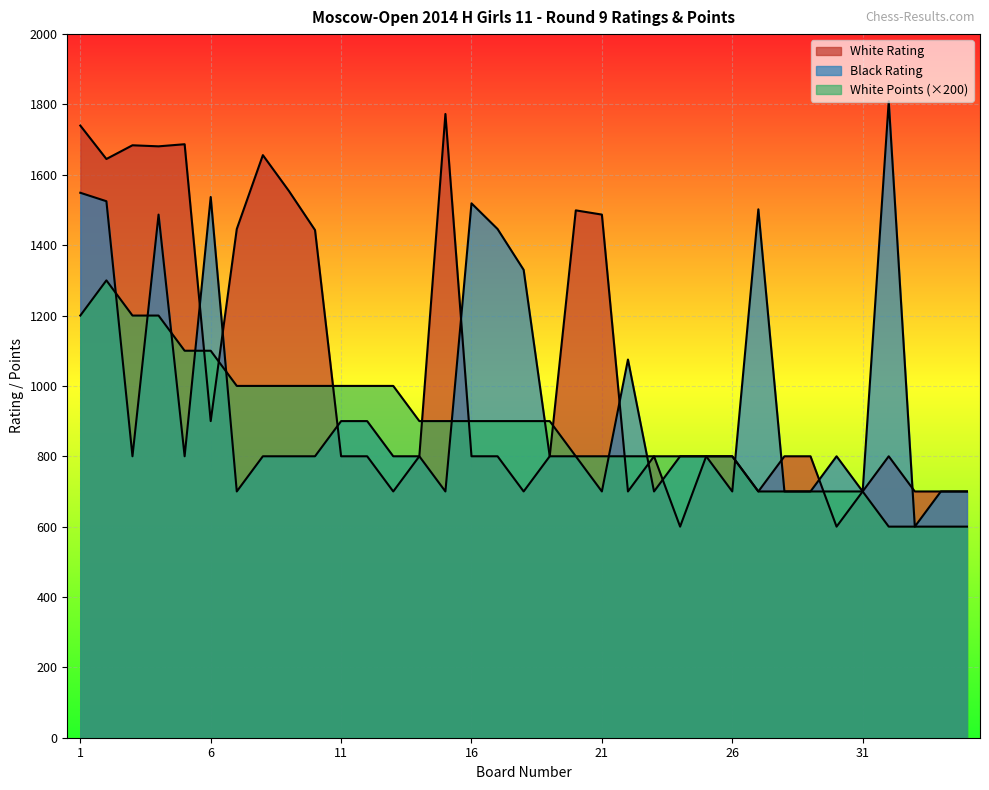

Where does the White Rating series first go above 800?

1